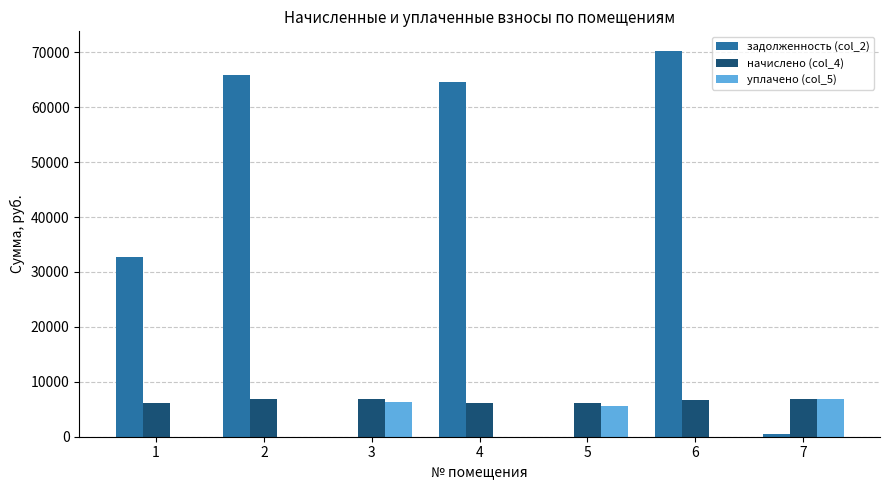

How many distinct data groups are displayed?

3